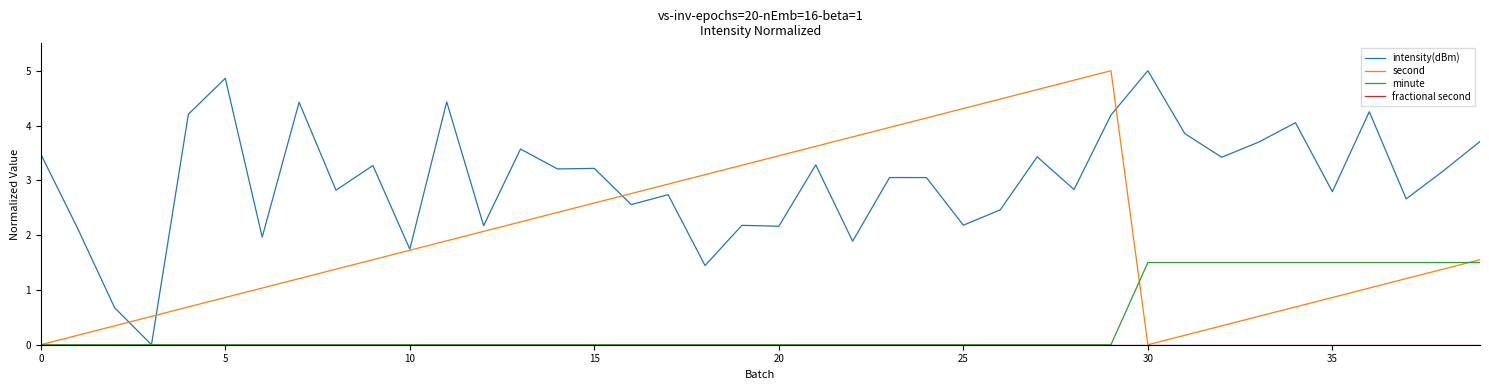

Which series has the largest total across all categories?

intensity(dBm)